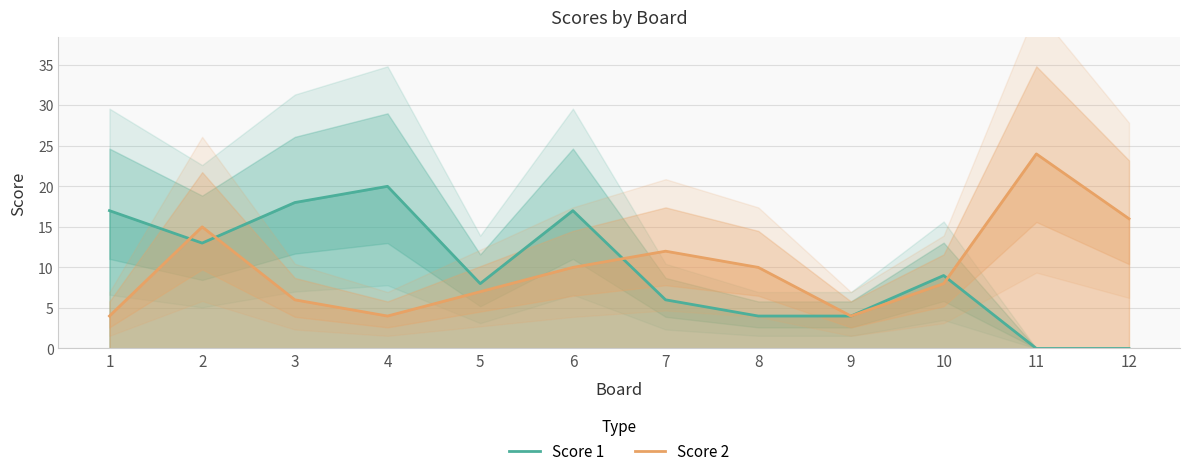

What are all the series names shown in the legend?

Score 1, Score 2